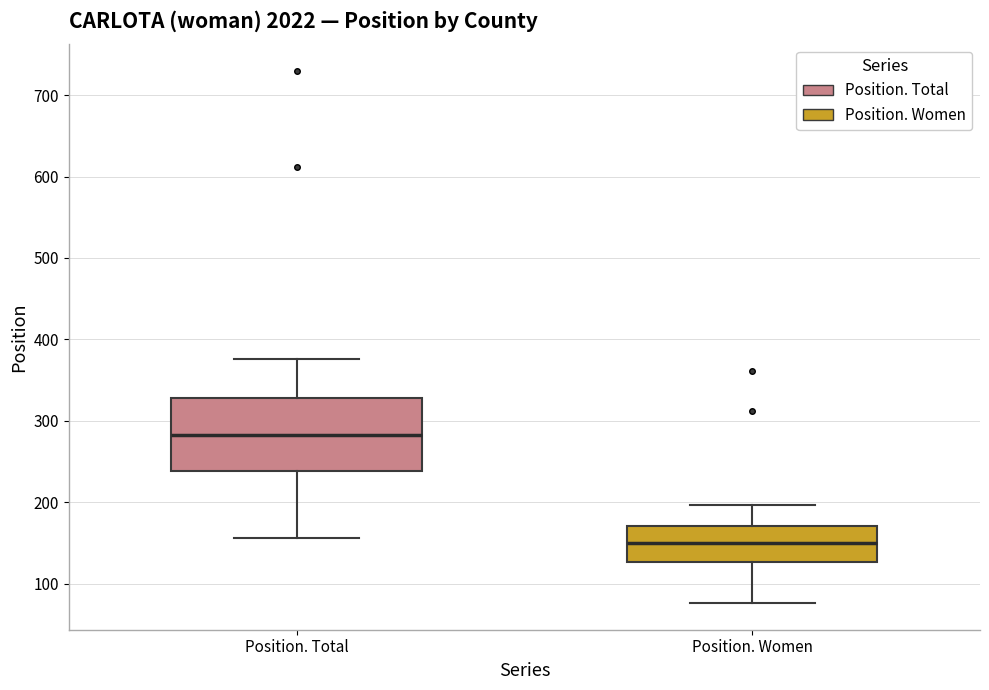

Reading left to right, transcribe this box plot: for each box, give where its median line is, the range the box spans, and where its two whiskers end, as read against the y-axis. The values are not printed on the chart, so give them approximately, as read against the axis.

Position. Total: median 280, box 240 to 330, whiskers 160 to 380
Position. Women: median 150, box 130 to 170, whiskers 80 to 200